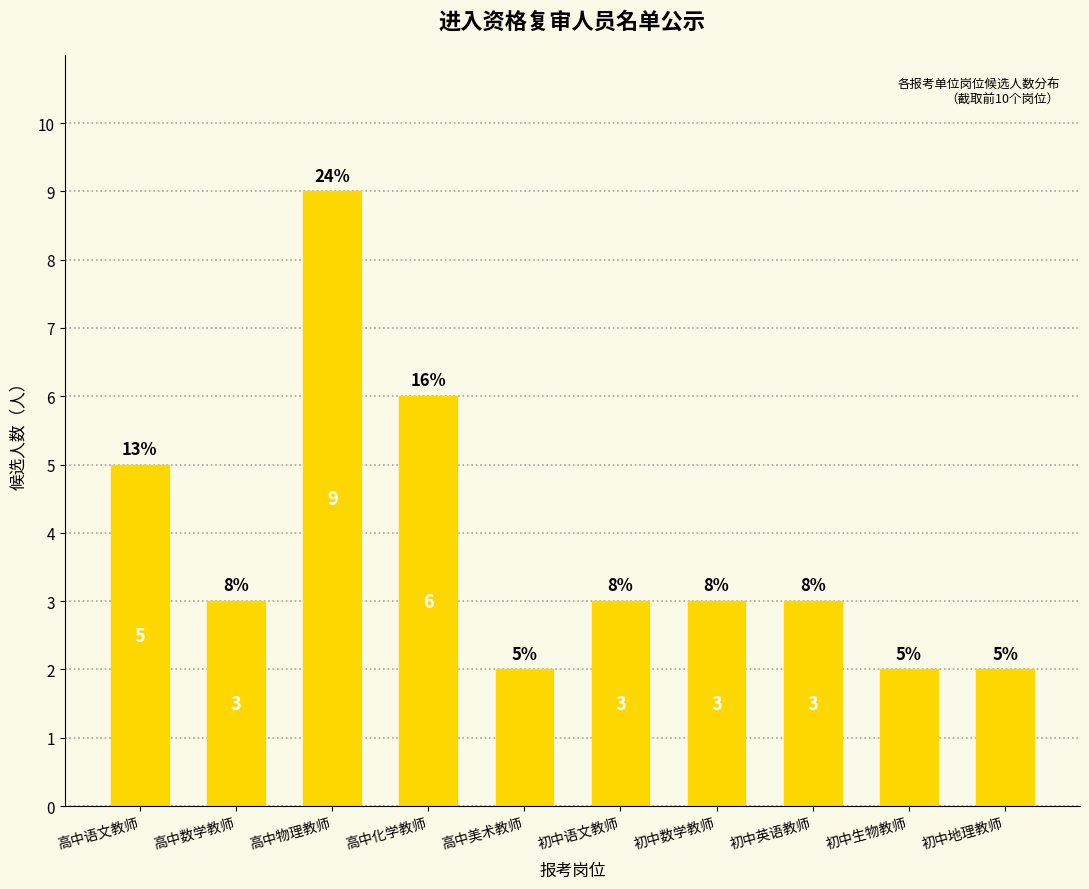

The chart shows a value of 9 at 高中物理教师. True or false?

True